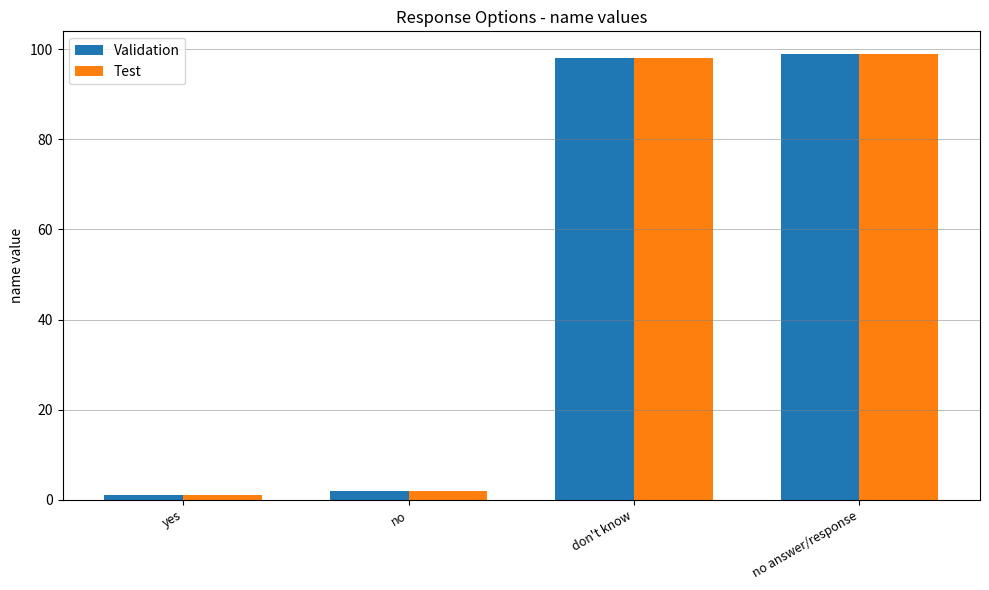

At which category is the sum across all series the highest?

no answer/response